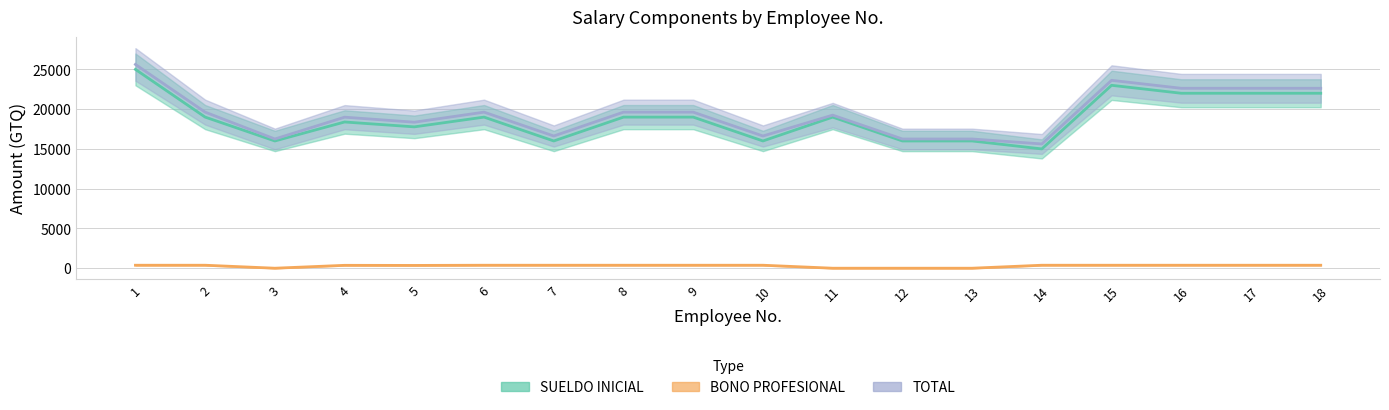

How many data points does each series have?

18